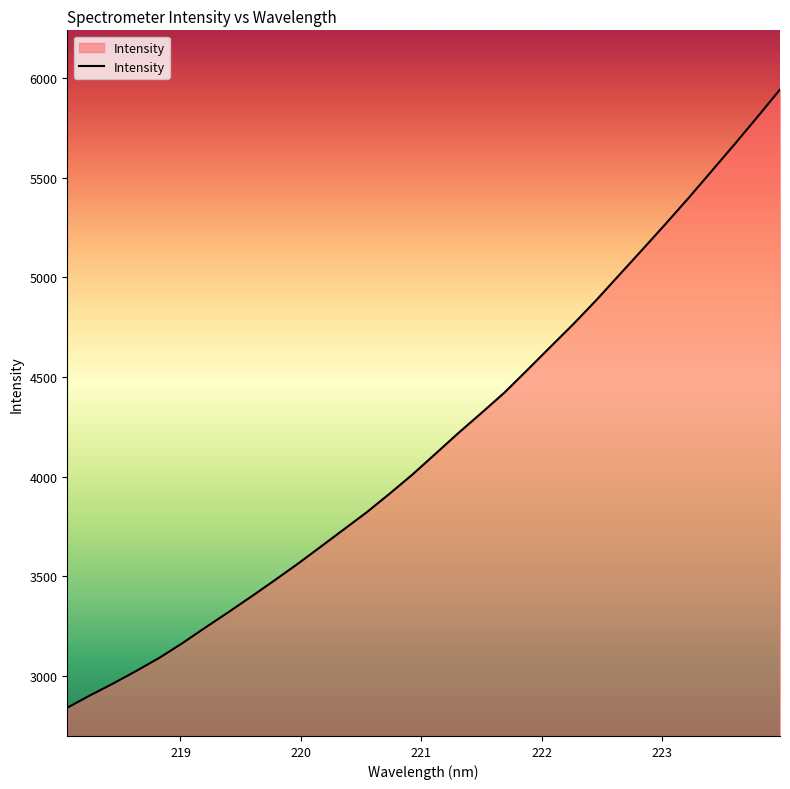

What is the greatest value displayed?

5943.8